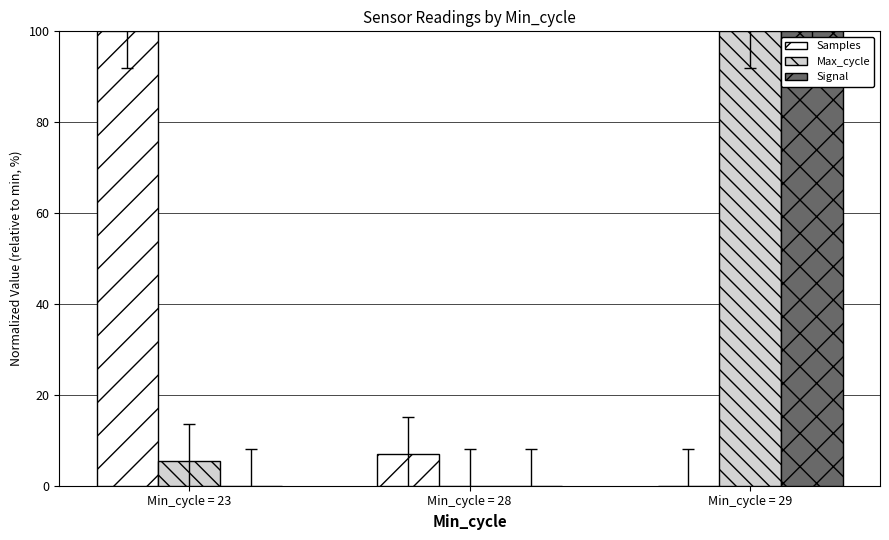

What is the total value across all series at Min_cycle = 29?

200.0